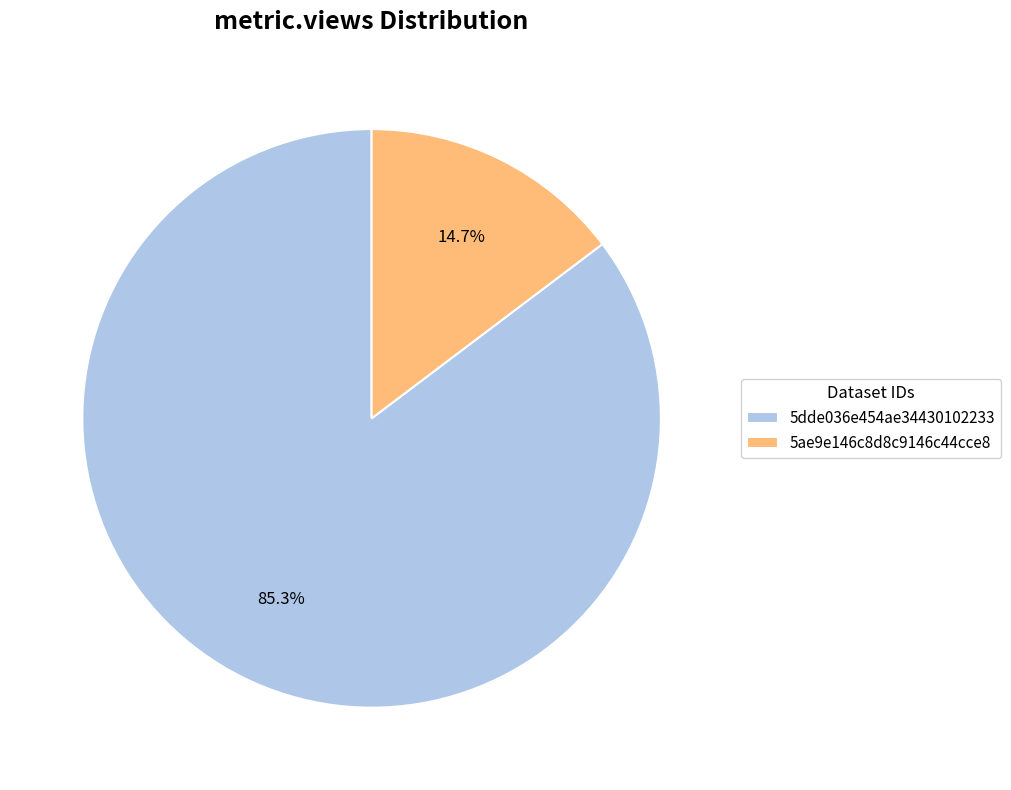

What is the smallest slice in the pie chart?

5ae9e146c8d8c9146c44cce8